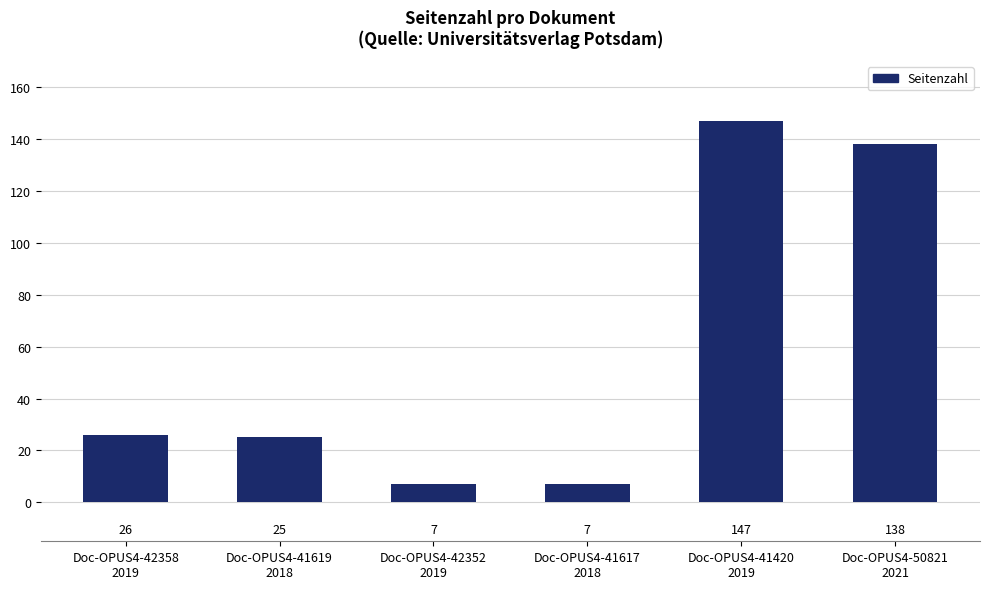

What is the value of the 5th bar from the left?

147